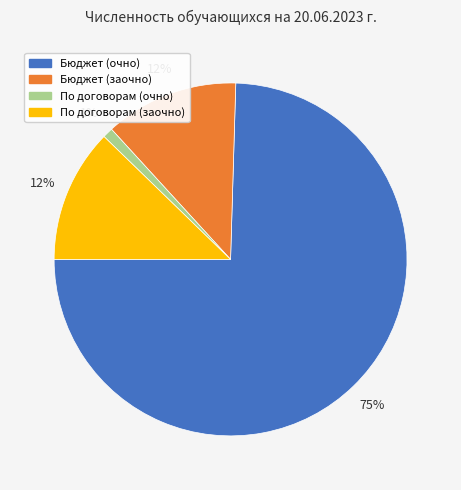

Is По договорам (заочно) the majority of the pie?

No